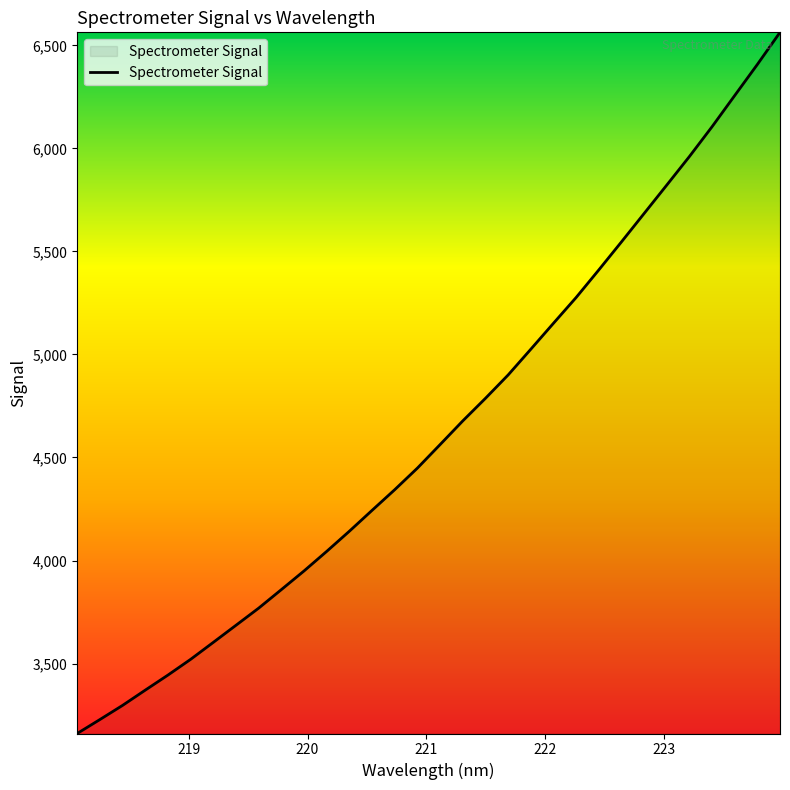

What is the minimum value shown in the chart?

3160.4